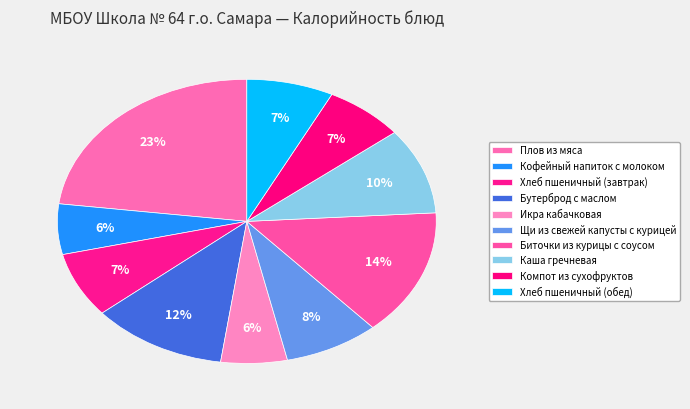

How many slices are in this pie chart?

10